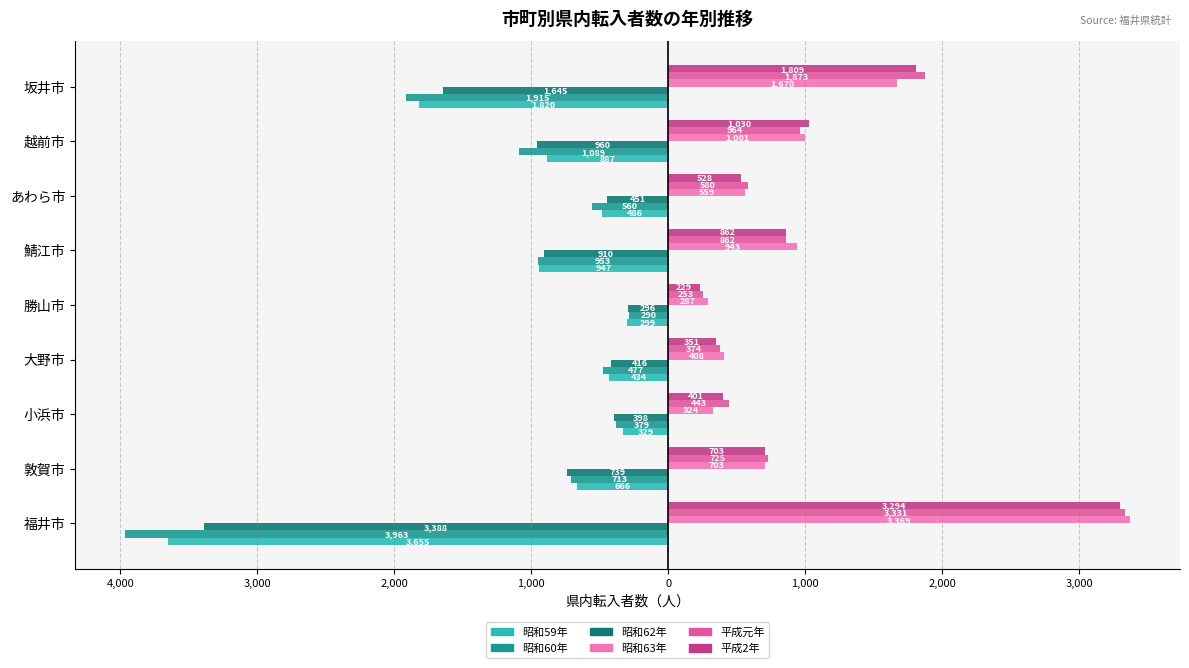

What is the maximum value shown in the chart?

3369